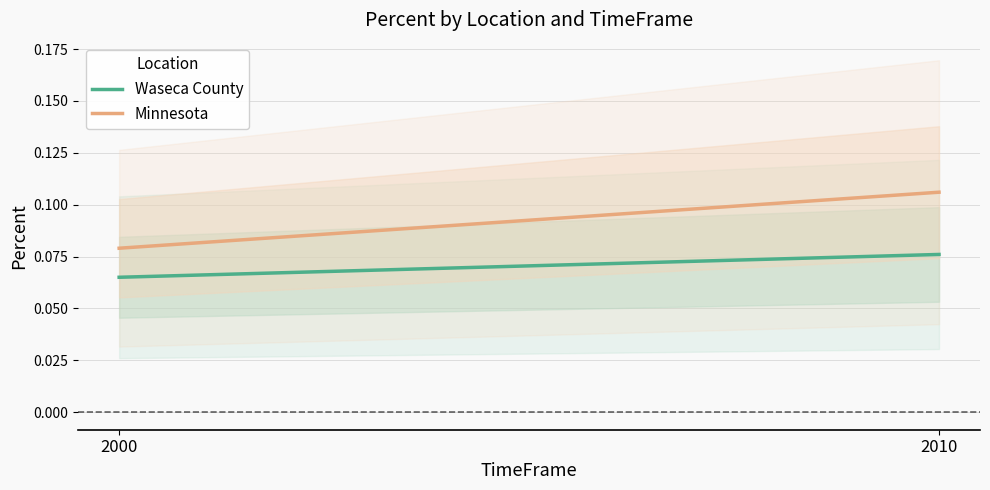

At how many categories does at least one series exceed 0?

2